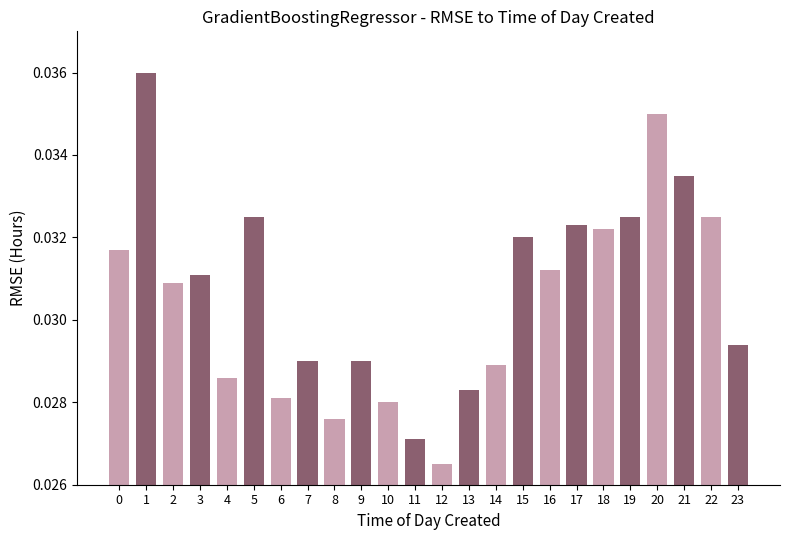

What is the sum of the values at 16 and 8?

0.1